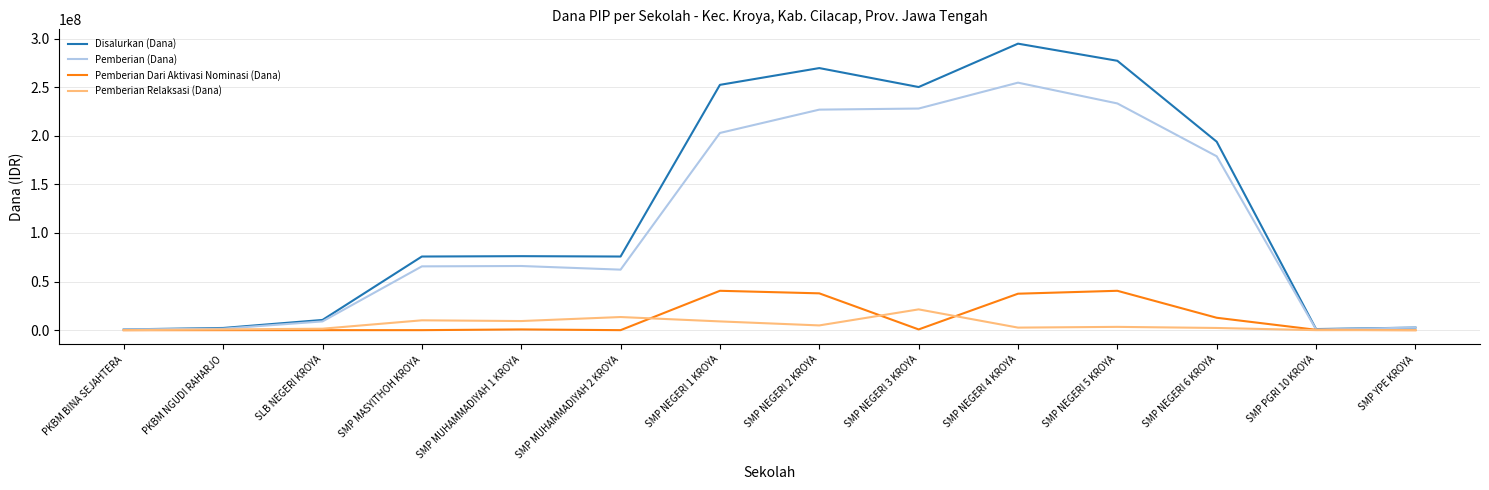

At how many categories does at least one series exceed 211498807?

5